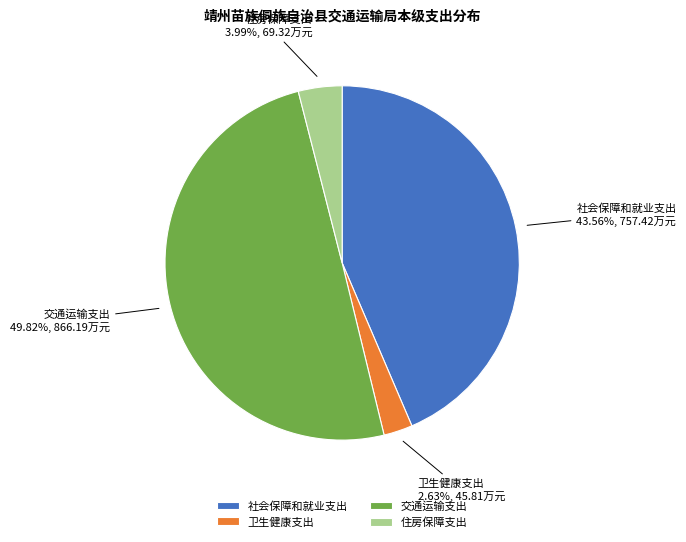

The 住房保障支出 slice represents 4% of the pie. True or false?

True